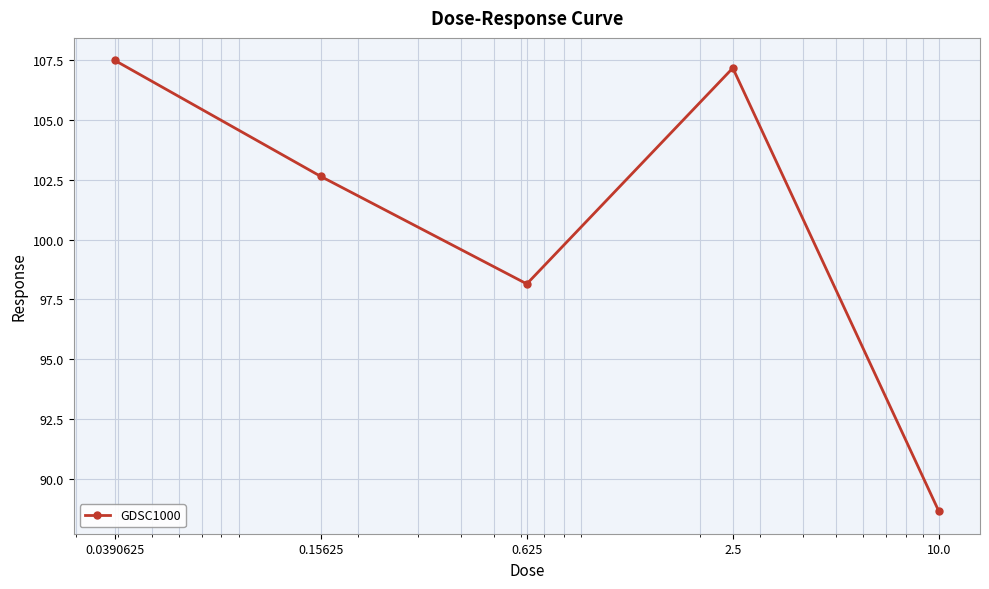

Reading left to right, what are all the values shown in this chart?

107.5	102.6	98.2	107.2	88.7